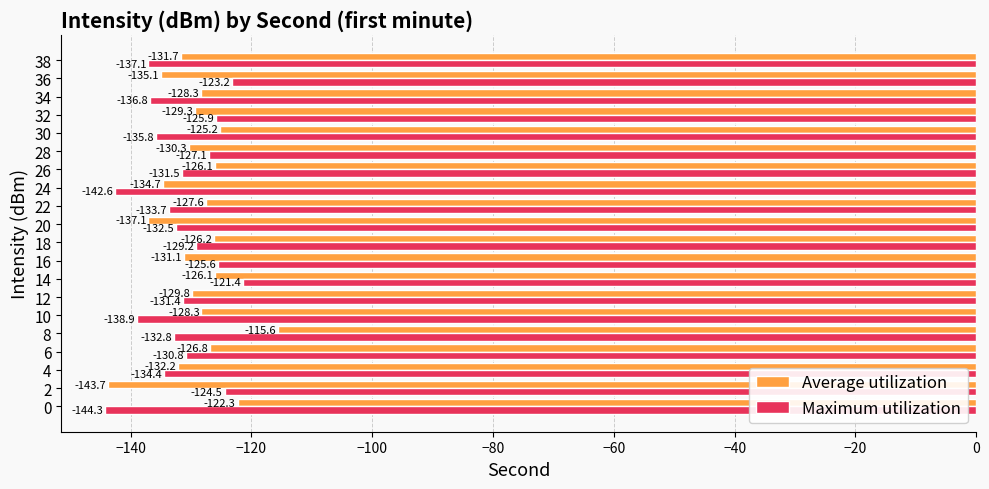

What are all the series names shown in the legend?

Average utilization, Maximum utilization